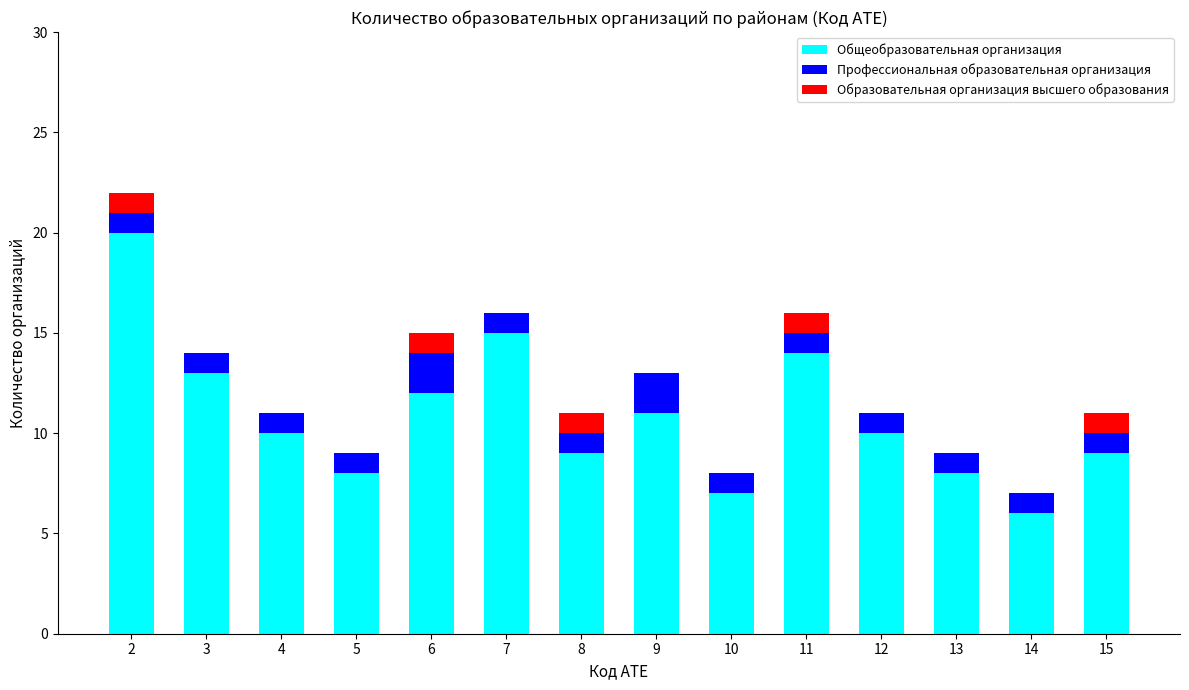

Is it true that Общеобразовательная организация equals 12 at 13?

False